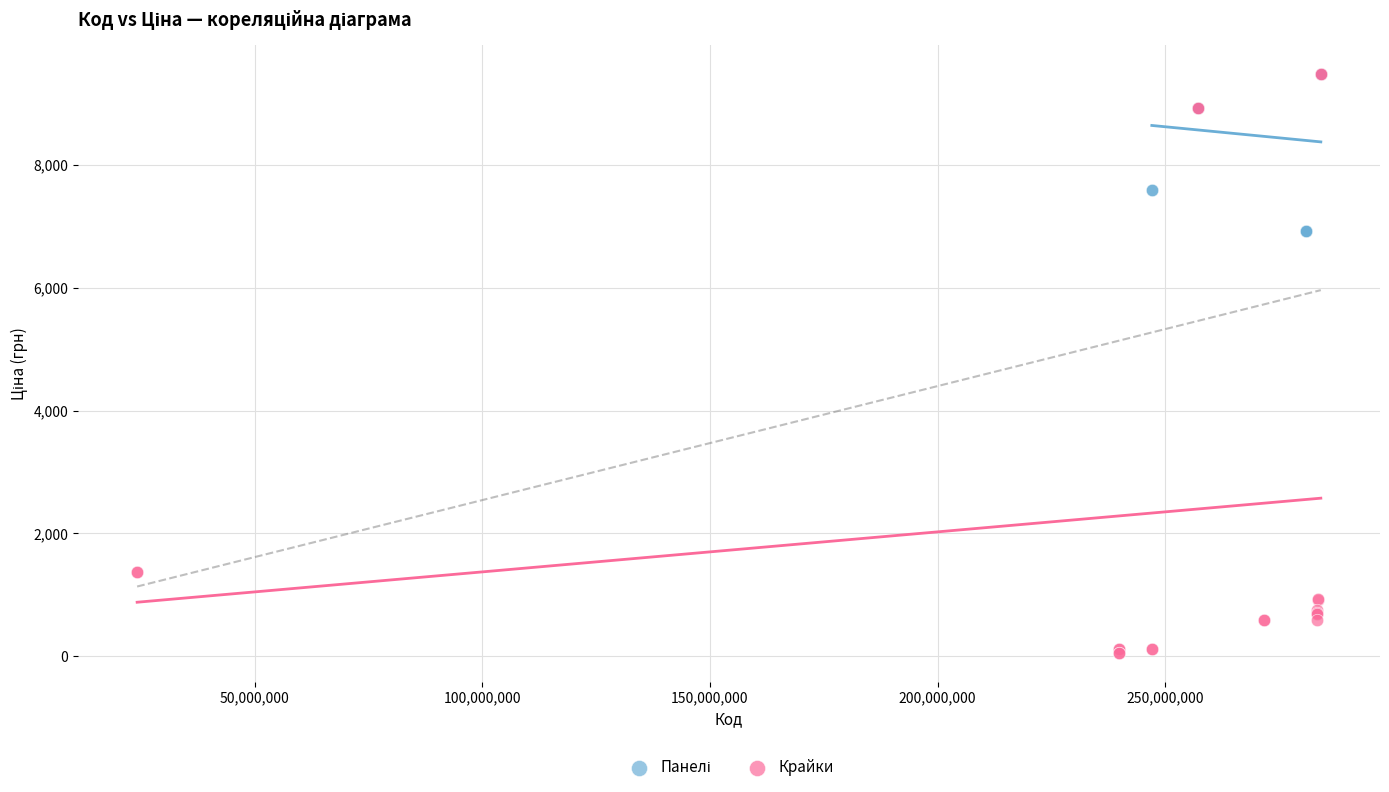

Which series contains the lowest Y value?

Крайки